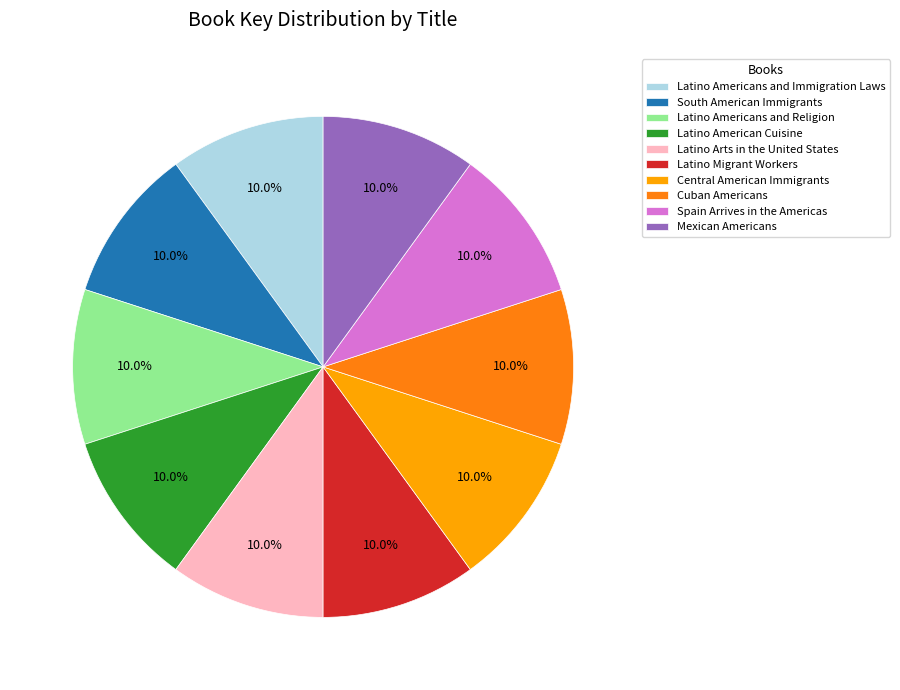

Count the number of slices in the pie.

10